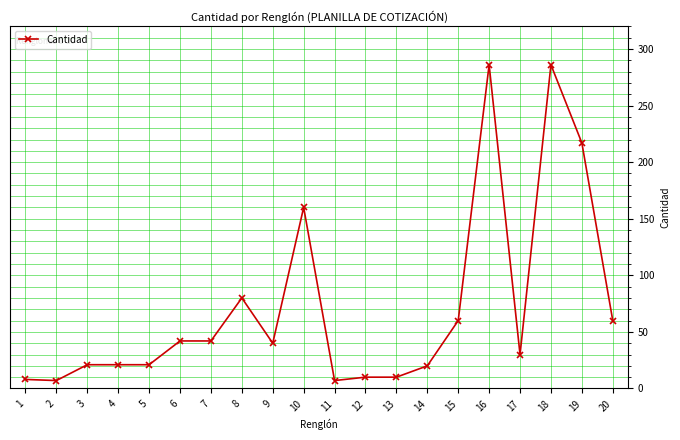

Which has a higher value, 5 or 20?

20